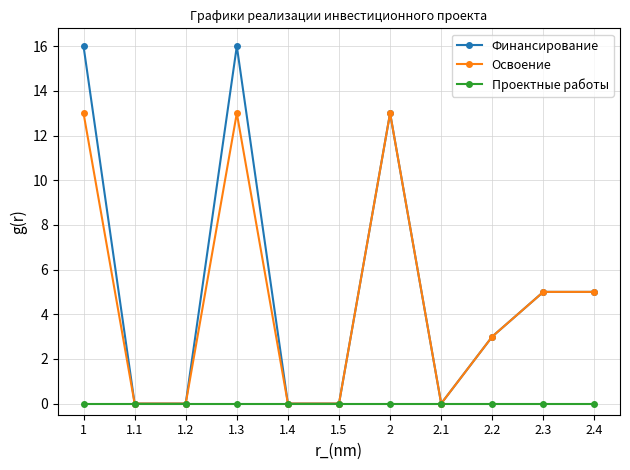

Which series has the largest range (max minus min)?

Финансирование